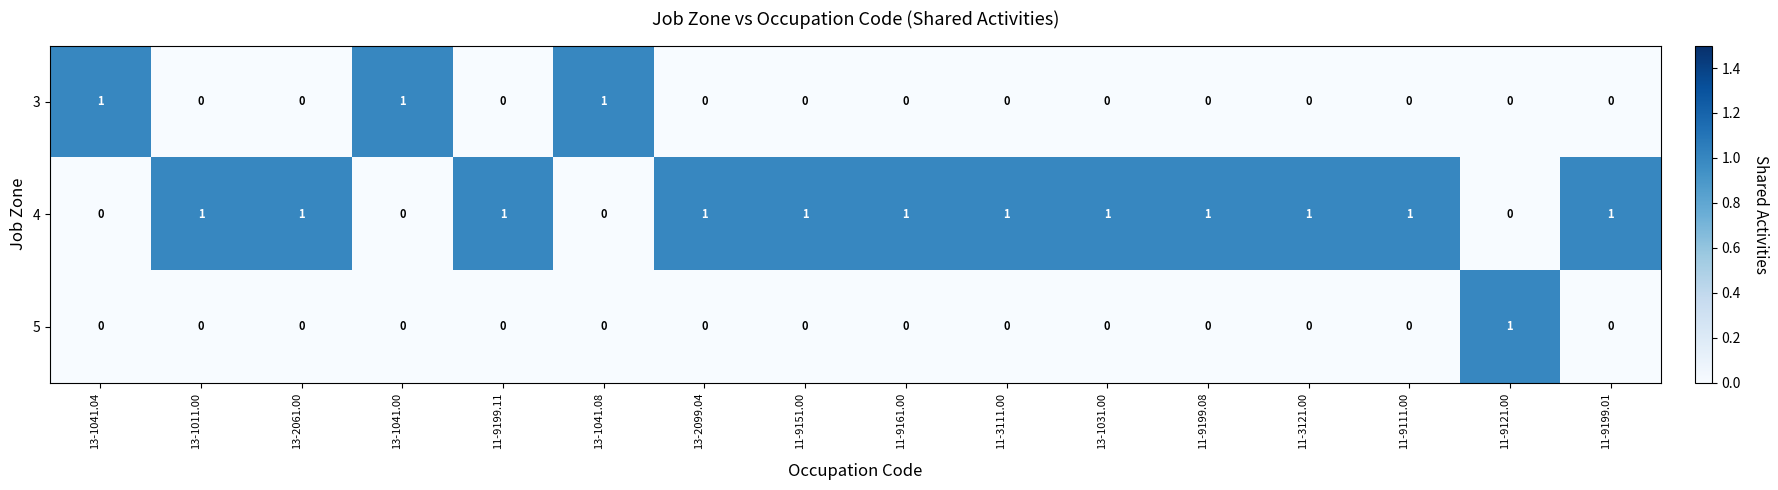

Is it true that 5 equals -1 at 13-1041.08?

False